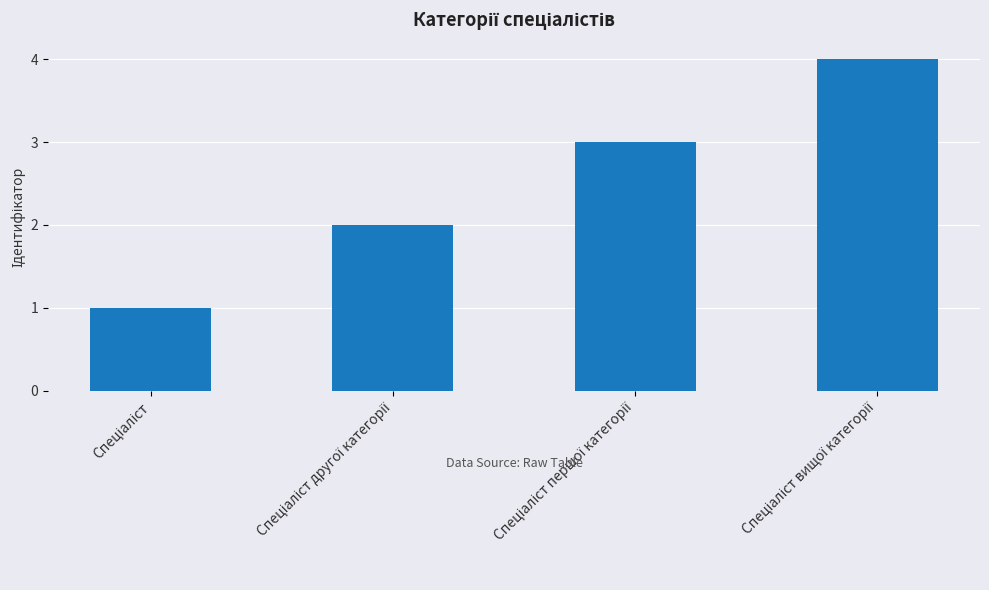

How many values are between 2 and 4?

3